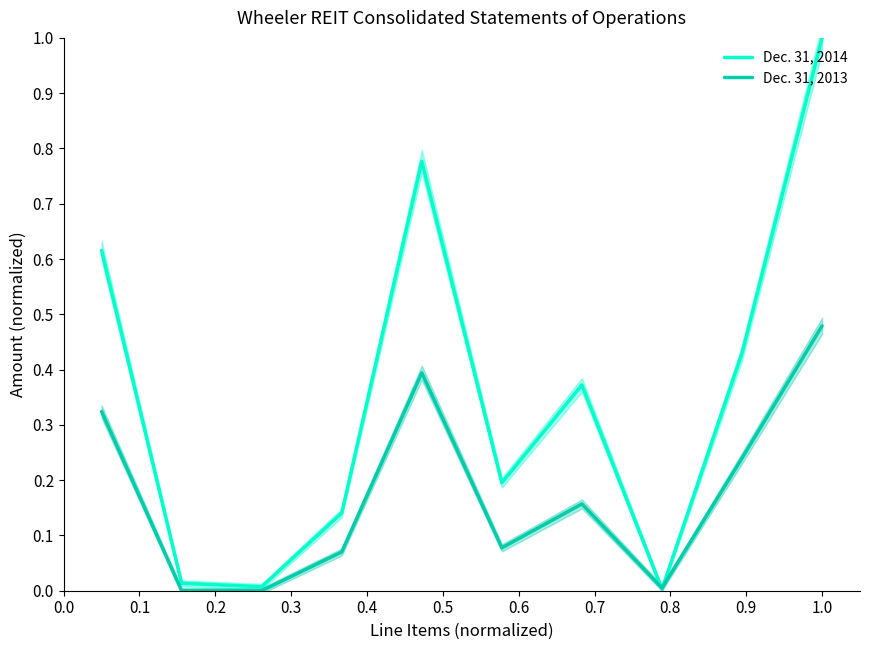

List the series in order of their peak value, lowest first.

Dec. 31, 2013, Dec. 31, 2014